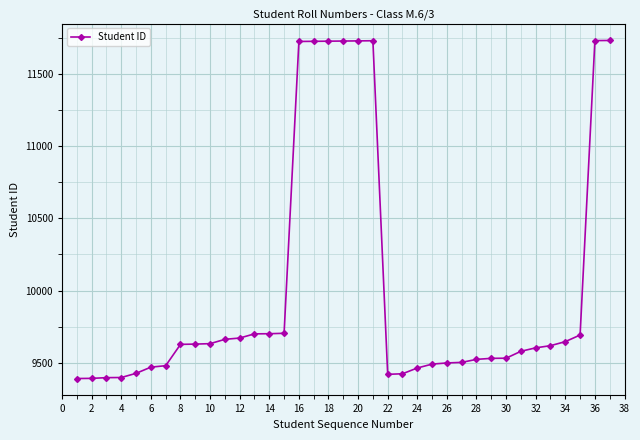

Is this an area chart (filled region under the line)?

No